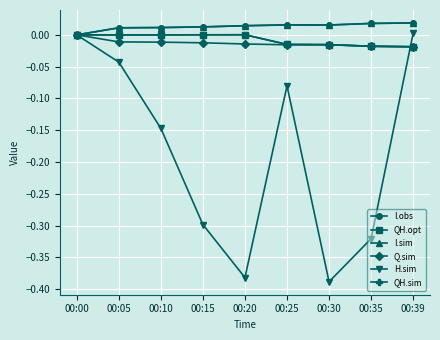

The value of I.obs at 00:20 is 0.0. True or false?

False